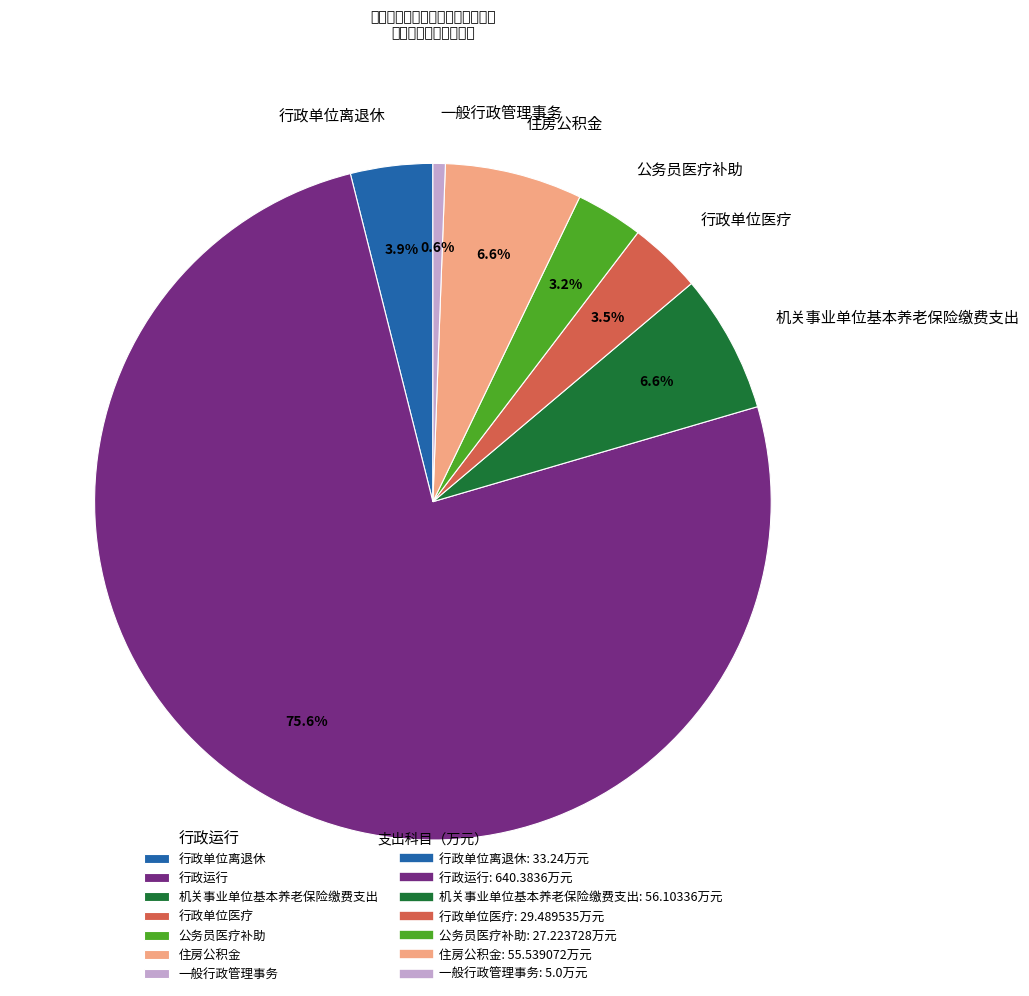

Does 行政单位离退休 account for over 50% of the chart?

No